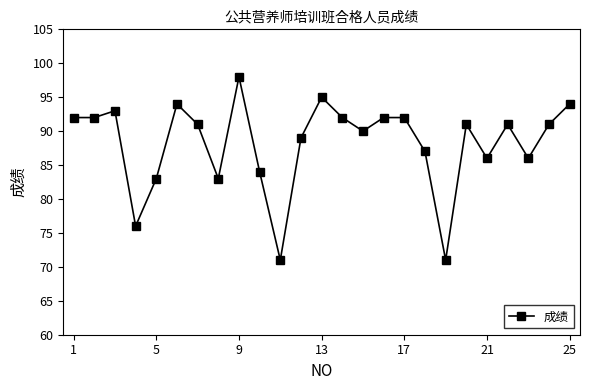

What is the smallest value displayed?

71